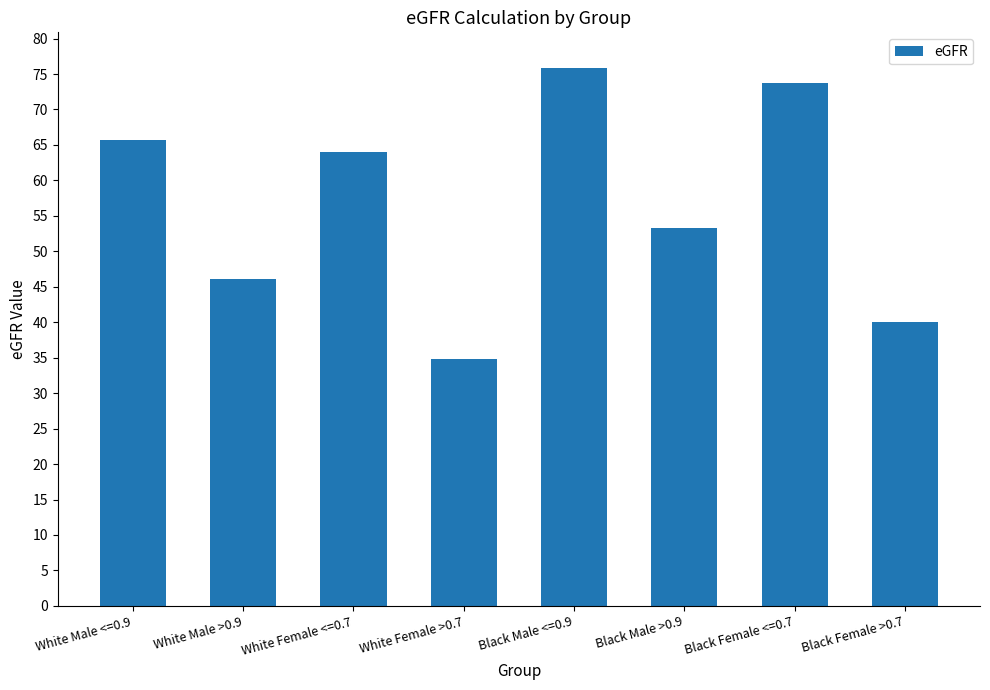

Reading left to right, extract all data points from this chart.

65.6	46.1	64.0	34.8	75.9	53.3	73.8	40.1